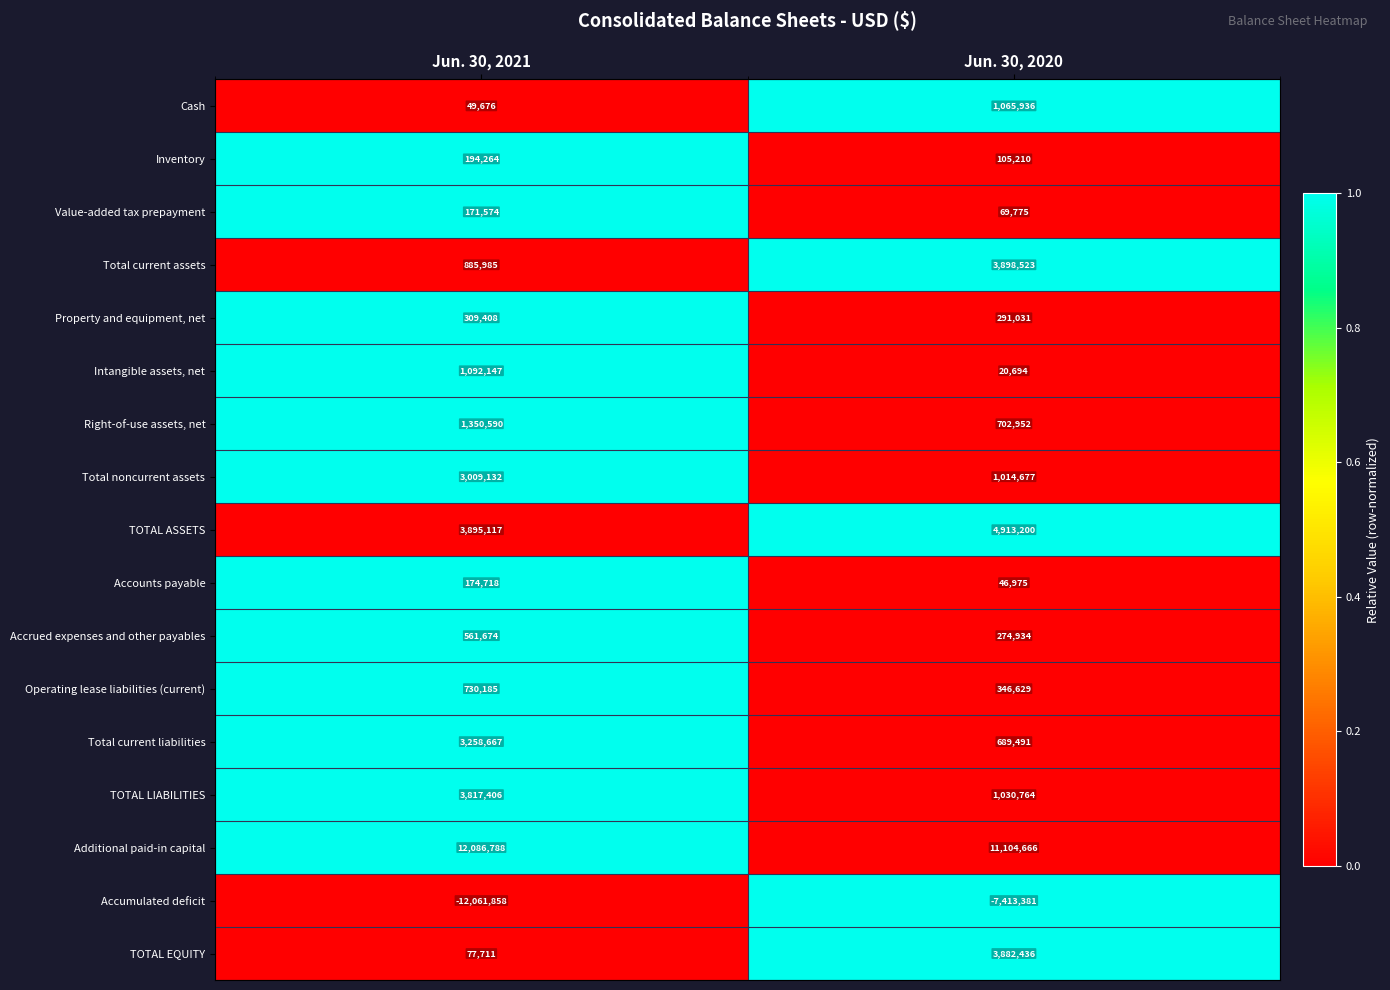

What is the difference between the Accumulated deficit values at Jun. 30, 2020 and Jun. 30, 2021?

4648477